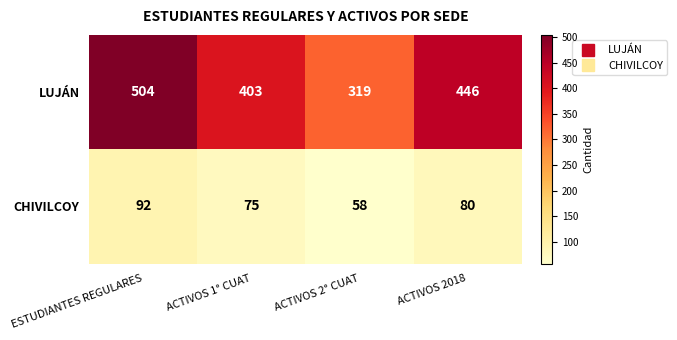

Is it true that LUJÁN equals 596 at ACTIVOS 1° CUAT?

False